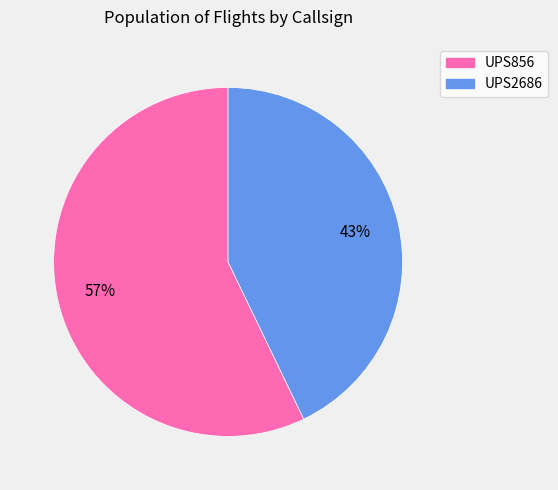

To the nearest percent, what is the difference between the largest and smallest slice percentages?

14%